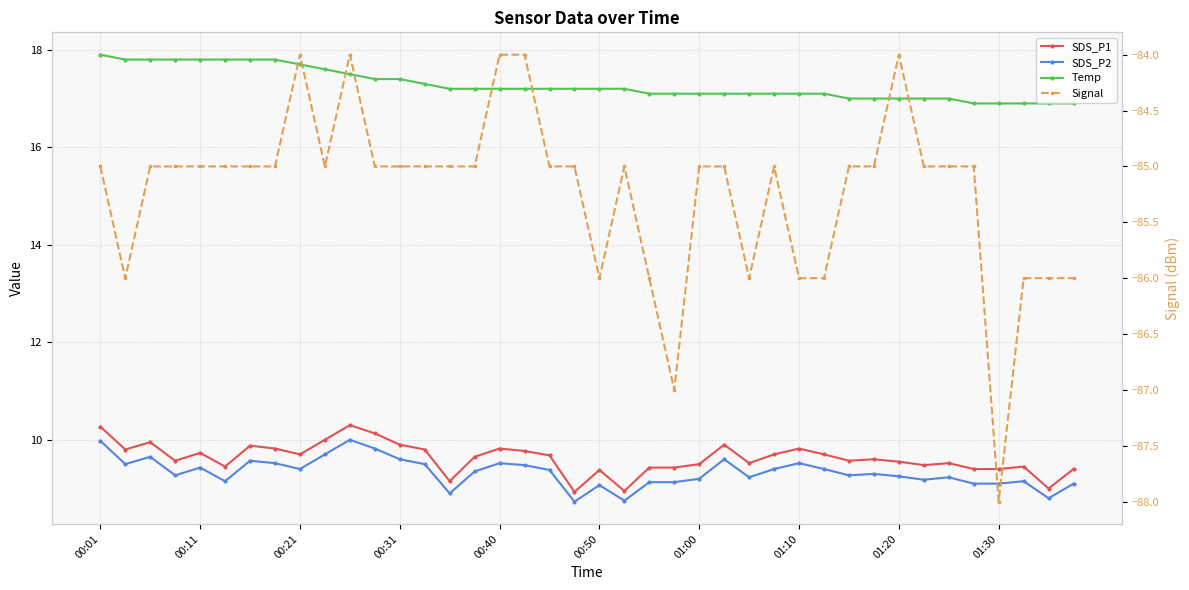

True or false: Signal and Temp intersect in this chart.

False